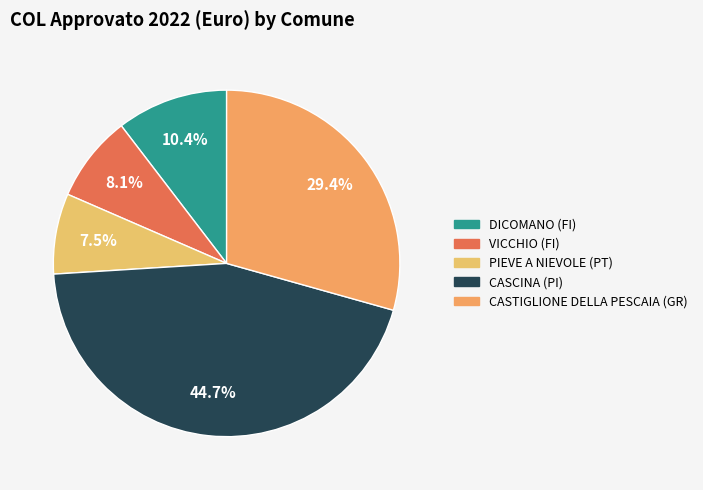

The CASTIGLIONE DELLA PESCAIA (GR) slice represents 29% of the pie. True or false?

True